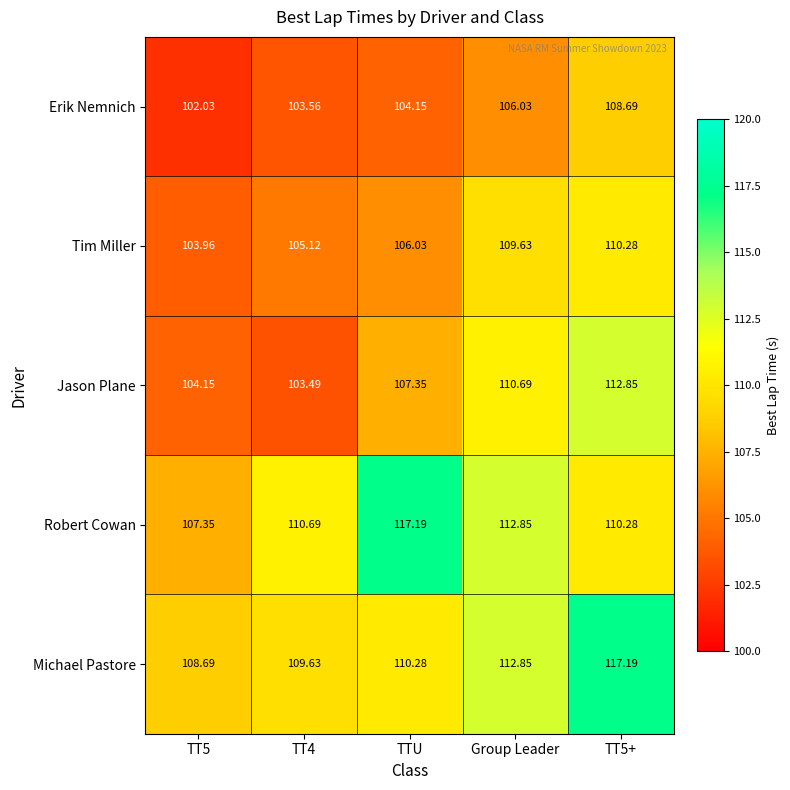

Rank the series at TTU from lowest to highest value.

Erik Nemnich, Tim Miller, Jason Plane, Michael Pastore, Robert Cowan